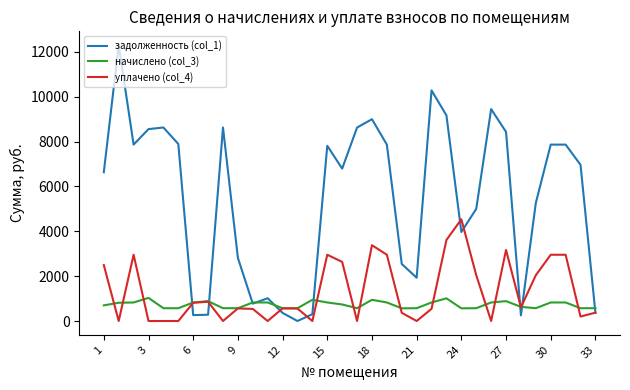

Which series has the largest total across all categories?

задолженность (col_1)